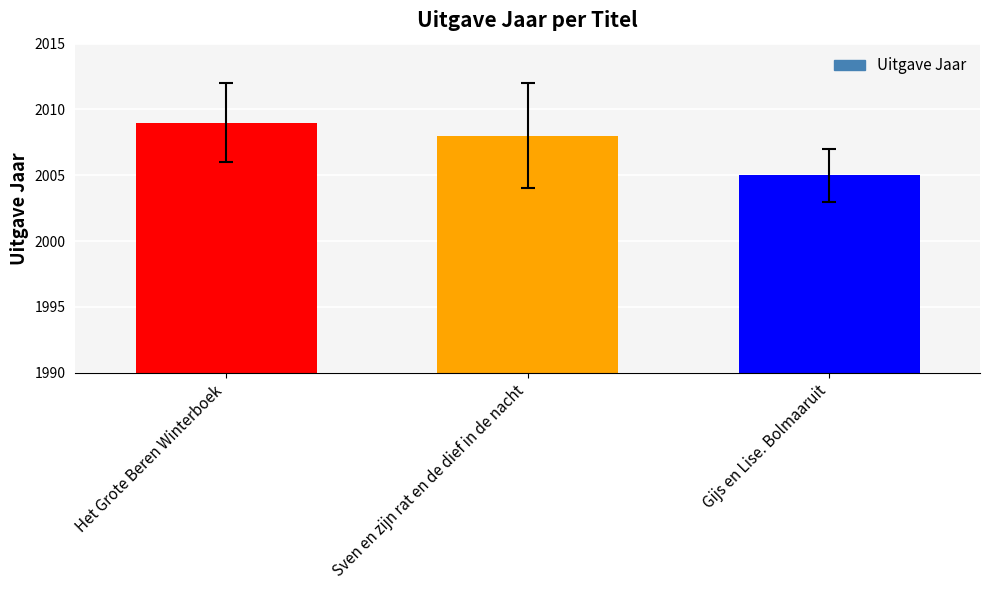

What is the approximate value at Gijs en Lise. Bolmaaruit?

2005